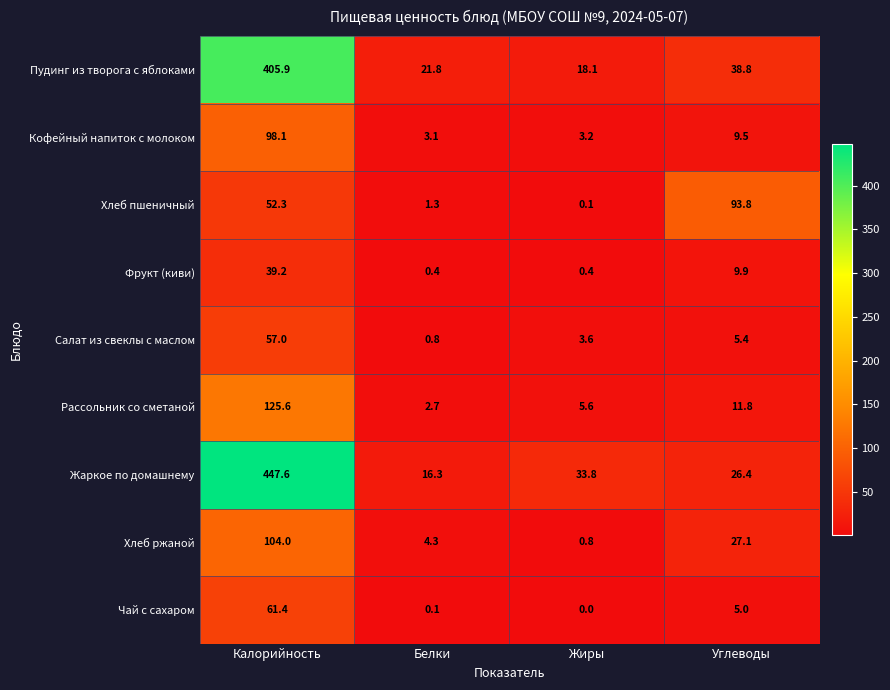

List the series in order of their peak value, highest first.

Жаркое по домашнему, Пудинг из творога с яблоками, Рассольник со сметаной, Хлеб ржаной, Кофейный напиток с молоком, Хлеб пшеничный, Чай с сахаром, Салат из свеклы с маслом, Фрукт (киви)